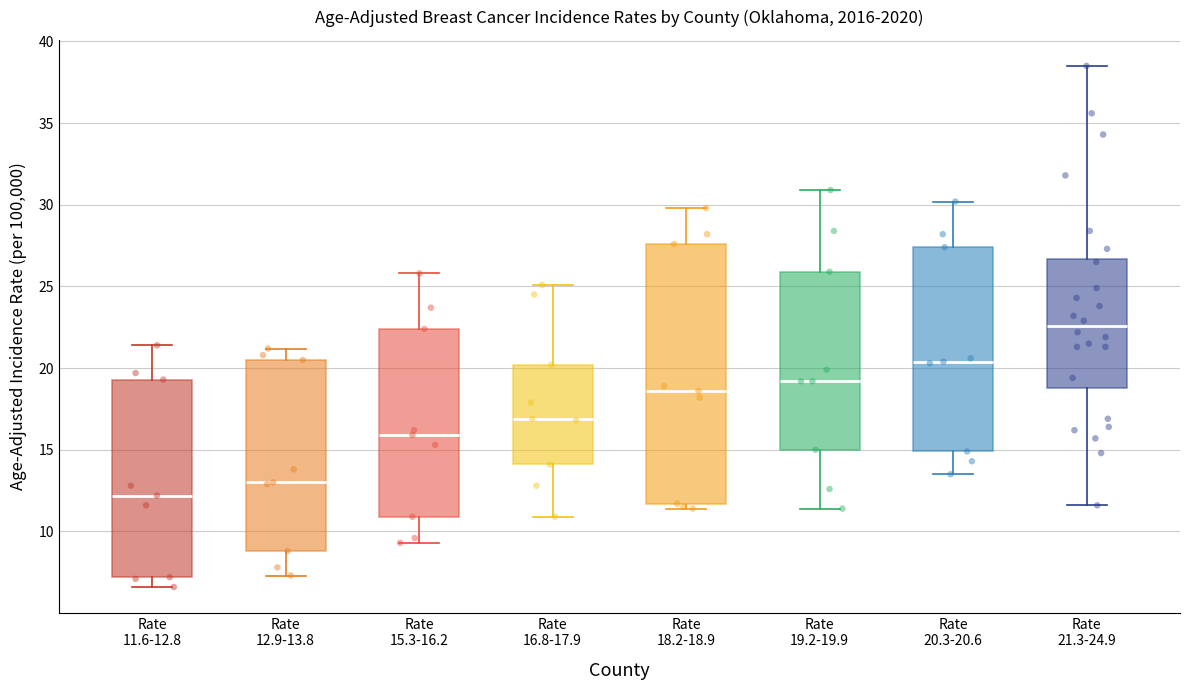

Which box is the tallest, from its lower edge to its upper edge?

Rate 18.2-18.9